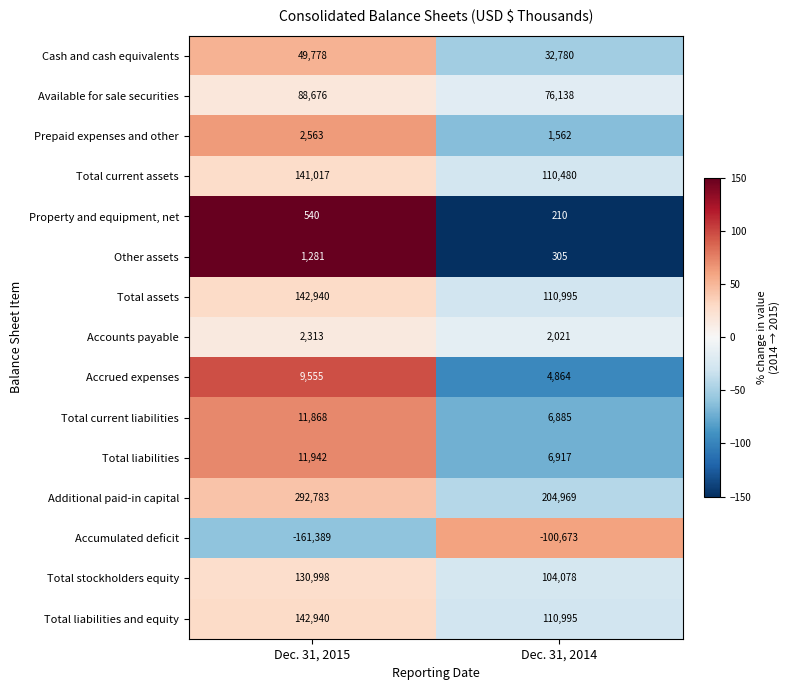

Reading right to left, what are all the values shown in this chart?

Cash and cash equivalents: Dec. 31, 2014=32780	Dec. 31, 2015=49778
Available for sale securities: Dec. 31, 2014=76138	Dec. 31, 2015=88676
Prepaid expenses and other: Dec. 31, 2014=1562	Dec. 31, 2015=2563
Total current assets: Dec. 31, 2014=110480	Dec. 31, 2015=141017
Property and equipment, net: Dec. 31, 2014=210	Dec. 31, 2015=540
Other assets: Dec. 31, 2014=305	Dec. 31, 2015=1281
Total assets: Dec. 31, 2014=110995	Dec. 31, 2015=142940
Accounts payable: Dec. 31, 2014=2021	Dec. 31, 2015=2313
Accrued expenses: Dec. 31, 2014=4864	Dec. 31, 2015=9555
Total current liabilities: Dec. 31, 2014=6885	Dec. 31, 2015=11868
Total liabilities: Dec. 31, 2014=6917	Dec. 31, 2015=11942
Additional paid-in capital: Dec. 31, 2014=204969	Dec. 31, 2015=292783
Accumulated deficit: Dec. 31, 2014=-100673	Dec. 31, 2015=-161389
Total stockholders equity: Dec. 31, 2014=104078	Dec. 31, 2015=130998
Total liabilities and equity: Dec. 31, 2014=110995	Dec. 31, 2015=142940